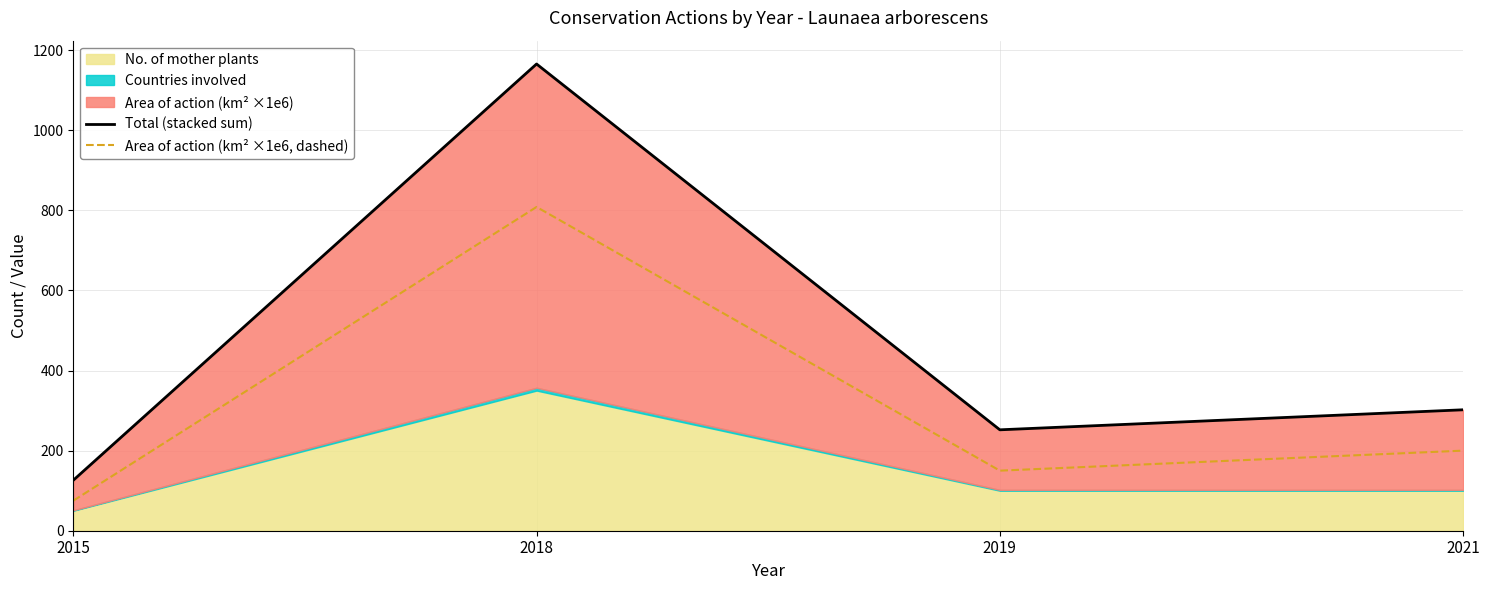

At which category is the sum across all series the highest?

2018